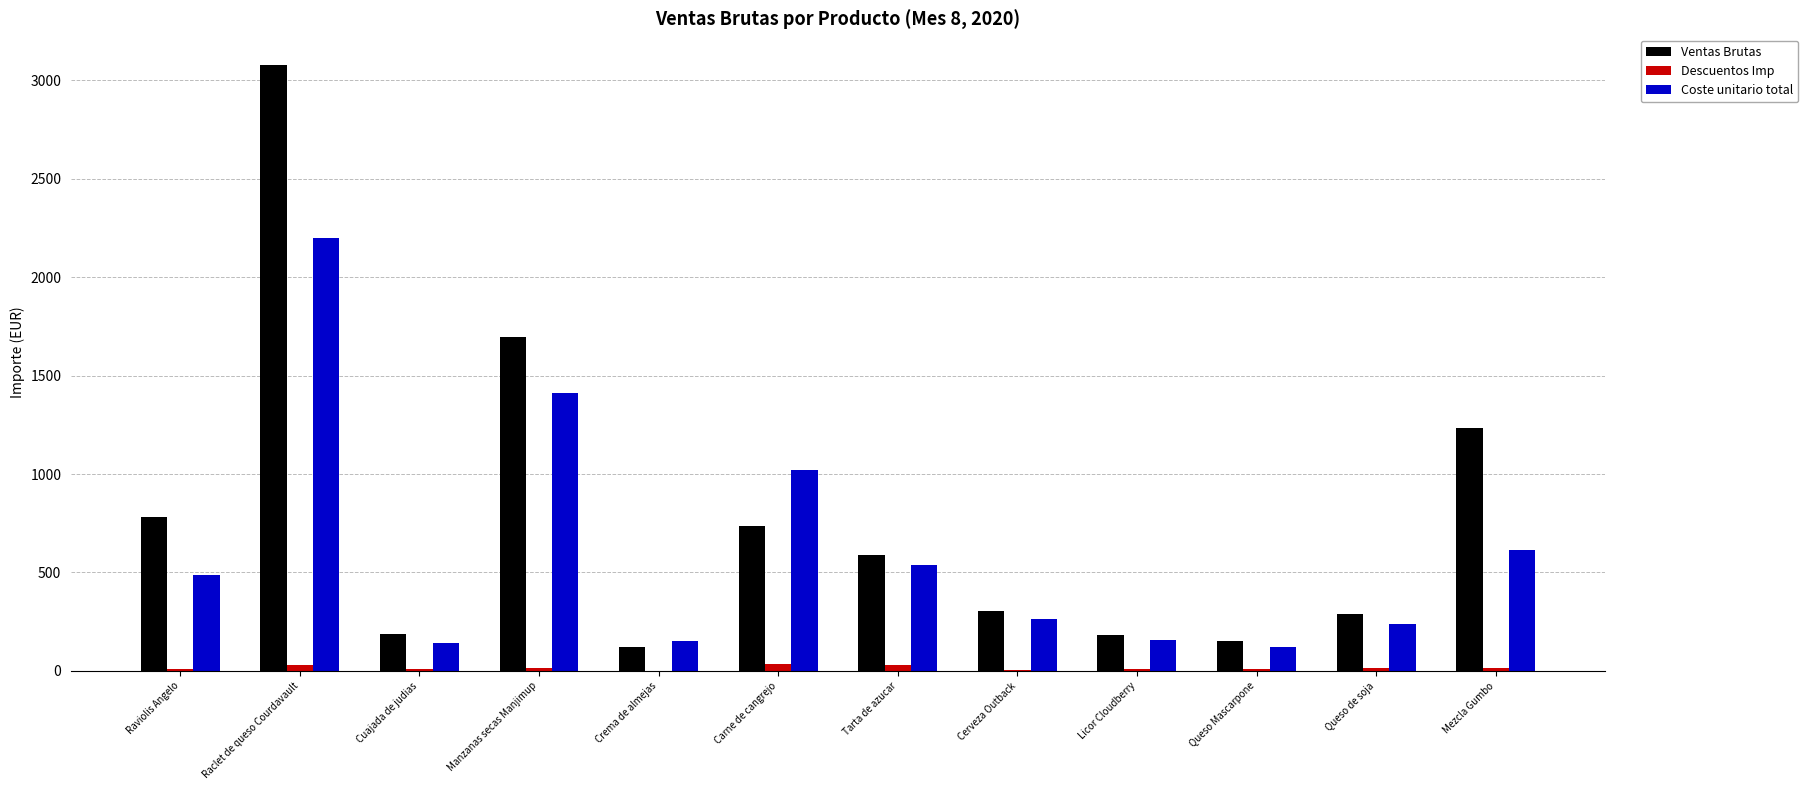

How many groups of bars are there?

12